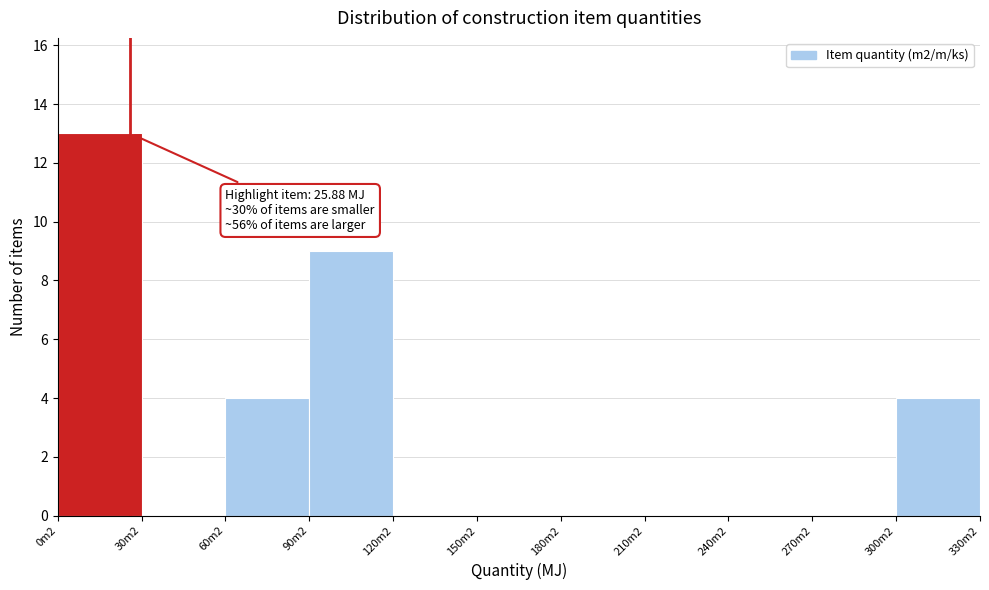

Reading left to right, what are all the values shown in this chart?

0m2=13	30m2=0	60m2=4	90m2=9	120m2=0	150m2=0	180m2=0	210m2=0	240m2=0	270m2=0	300m2=4